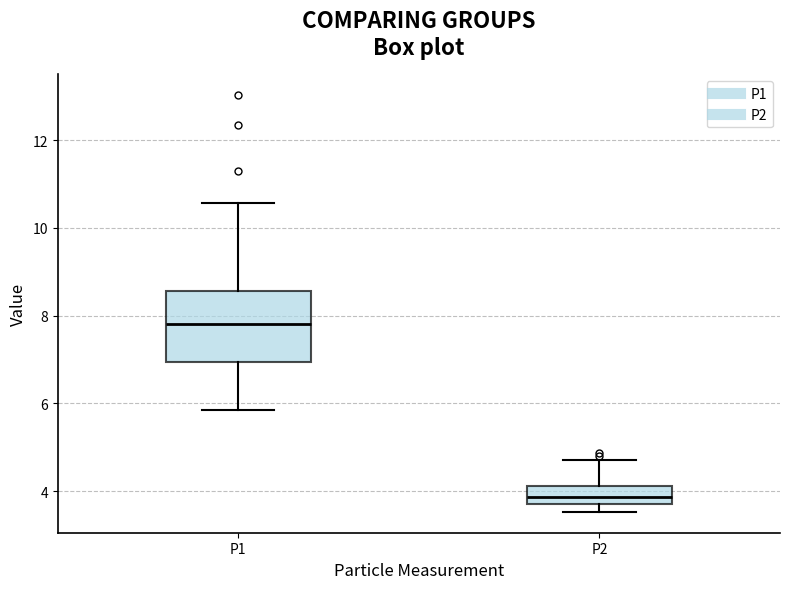

Which box's median line is the lowest?

P2